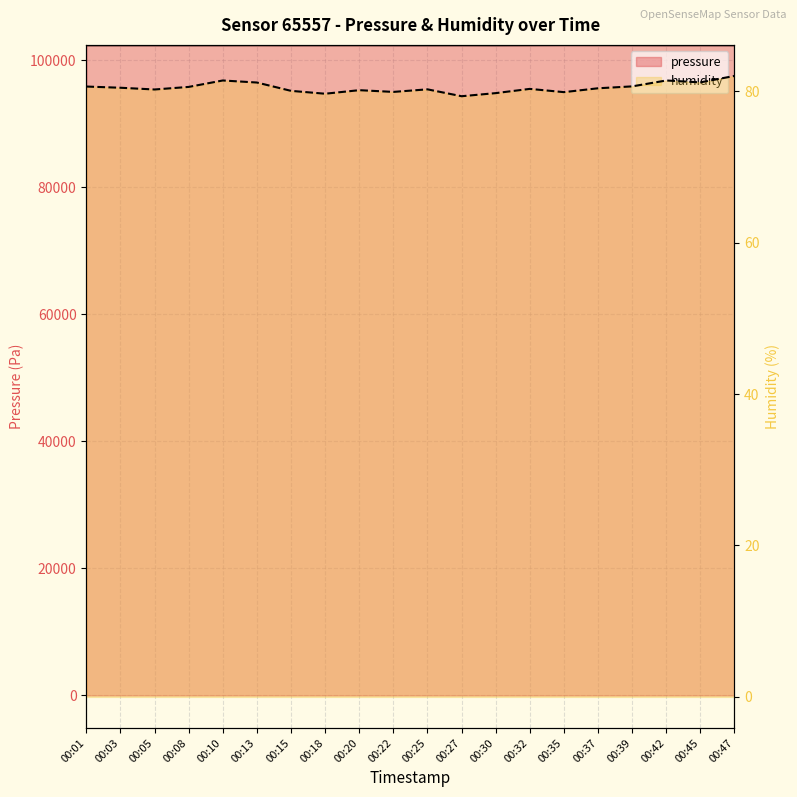

At how many categories does at least one series exceed 44508?

20